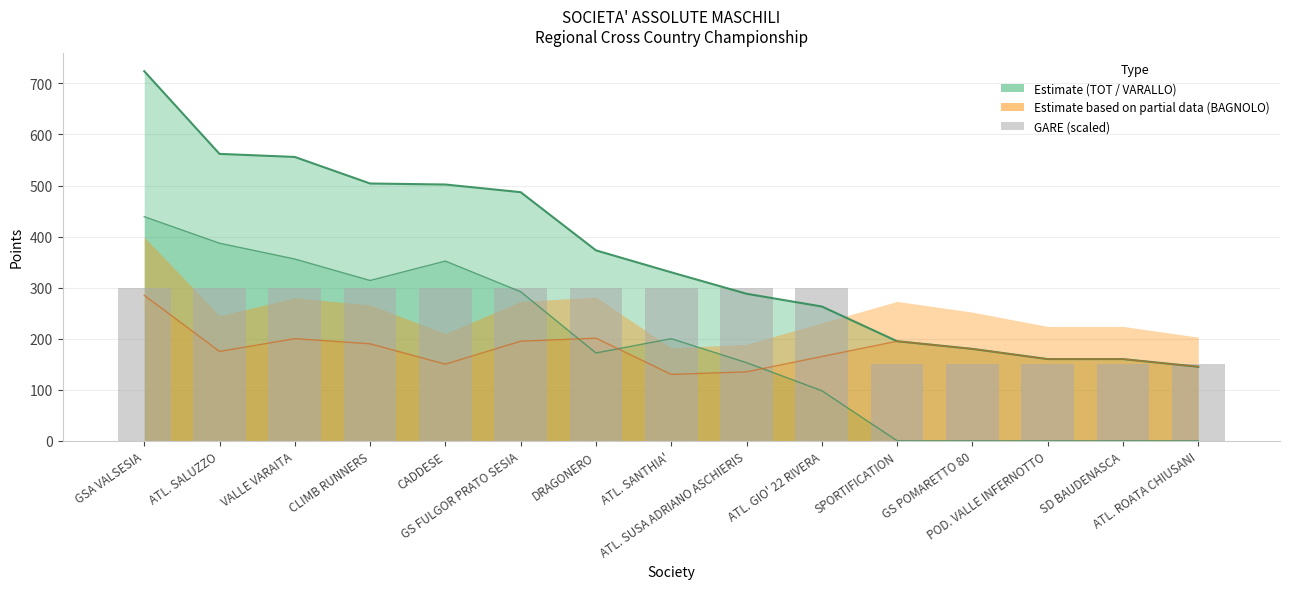

Approximately how many times larger is the value at ATL. SANTHIA' compared to ATL. SUSA ADRIANO ASCHIERIS?

1.0